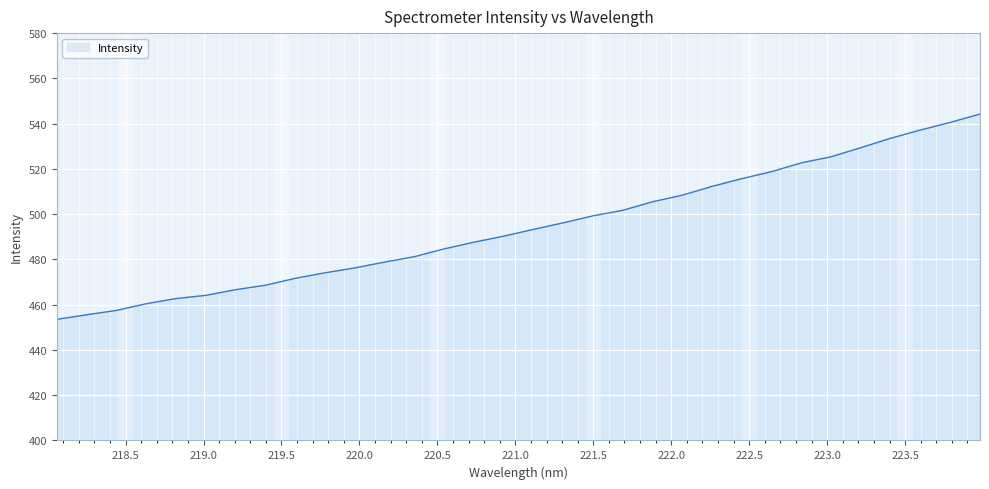

What is the minimum value shown in the chart?

453.5